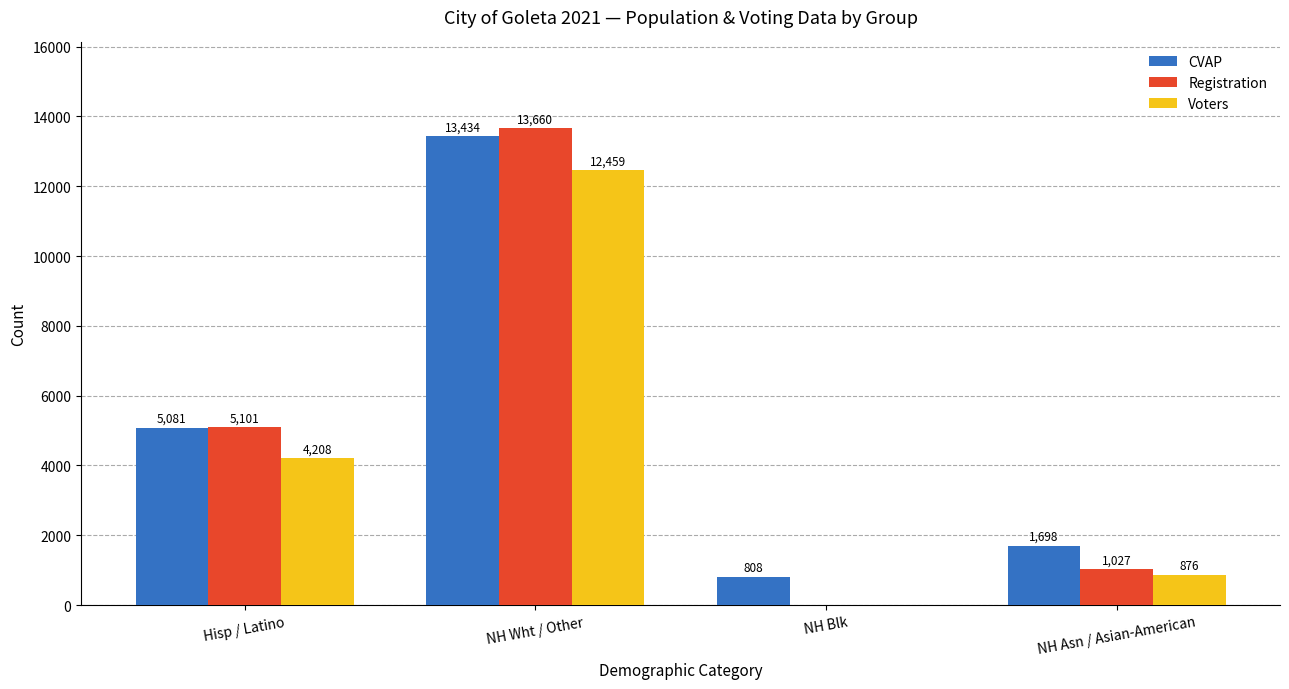

At which category is the sum across all series the highest?

NH Wht / Other